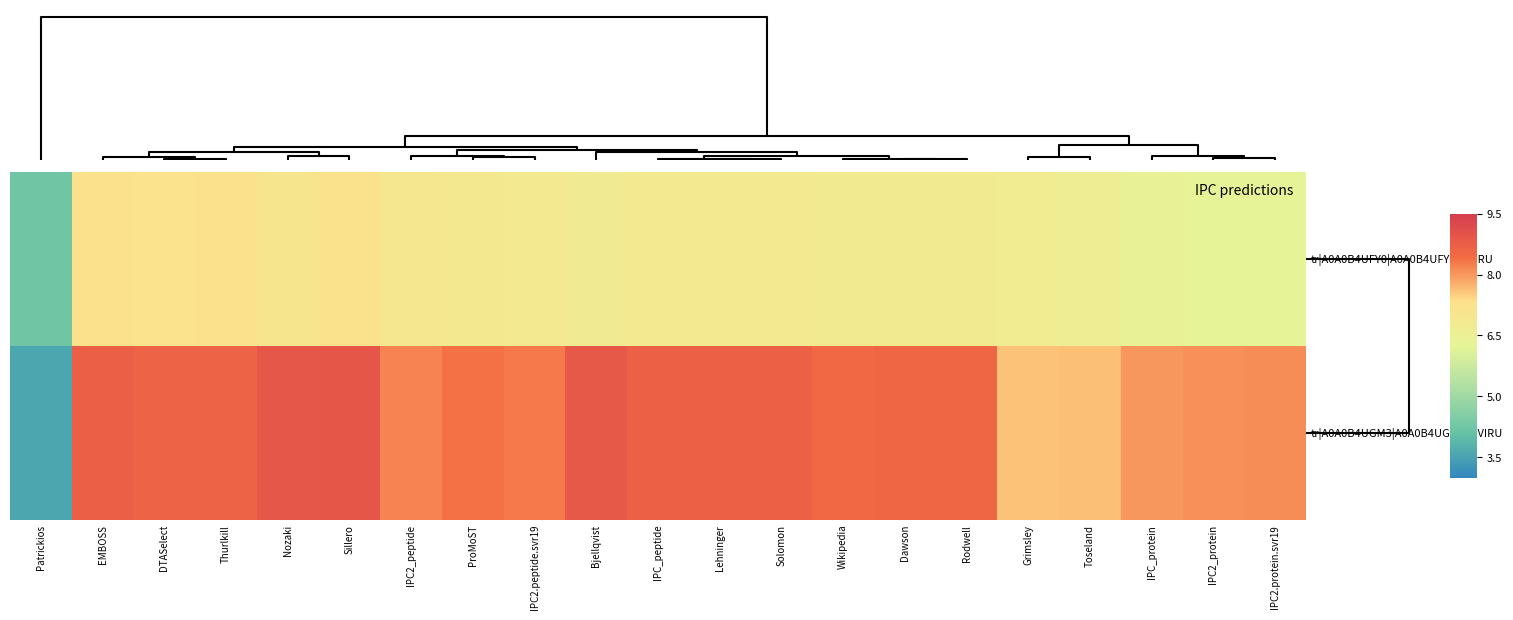

Which series has the widest spread of values?

tr|A0A0B4UGM3|A0A0B4UGM3_9VIRU